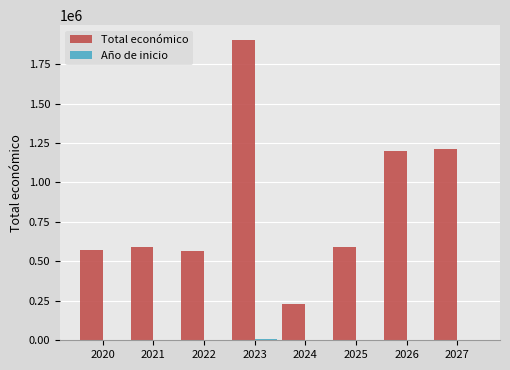

Which series changed the most between 2021 and 2026?

Total económico